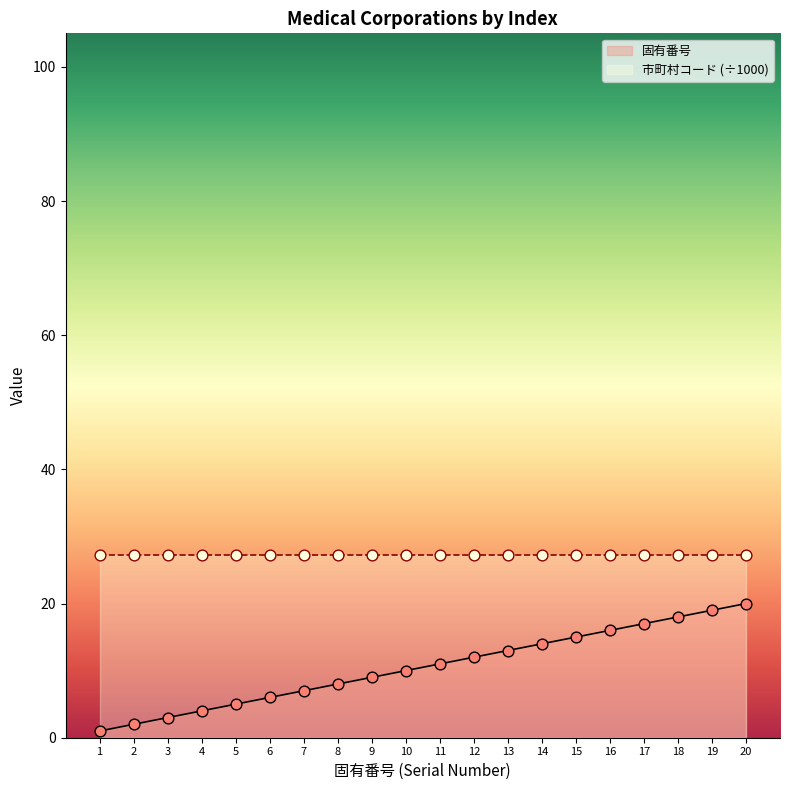

Which has a higher value, 11 or 20?

20